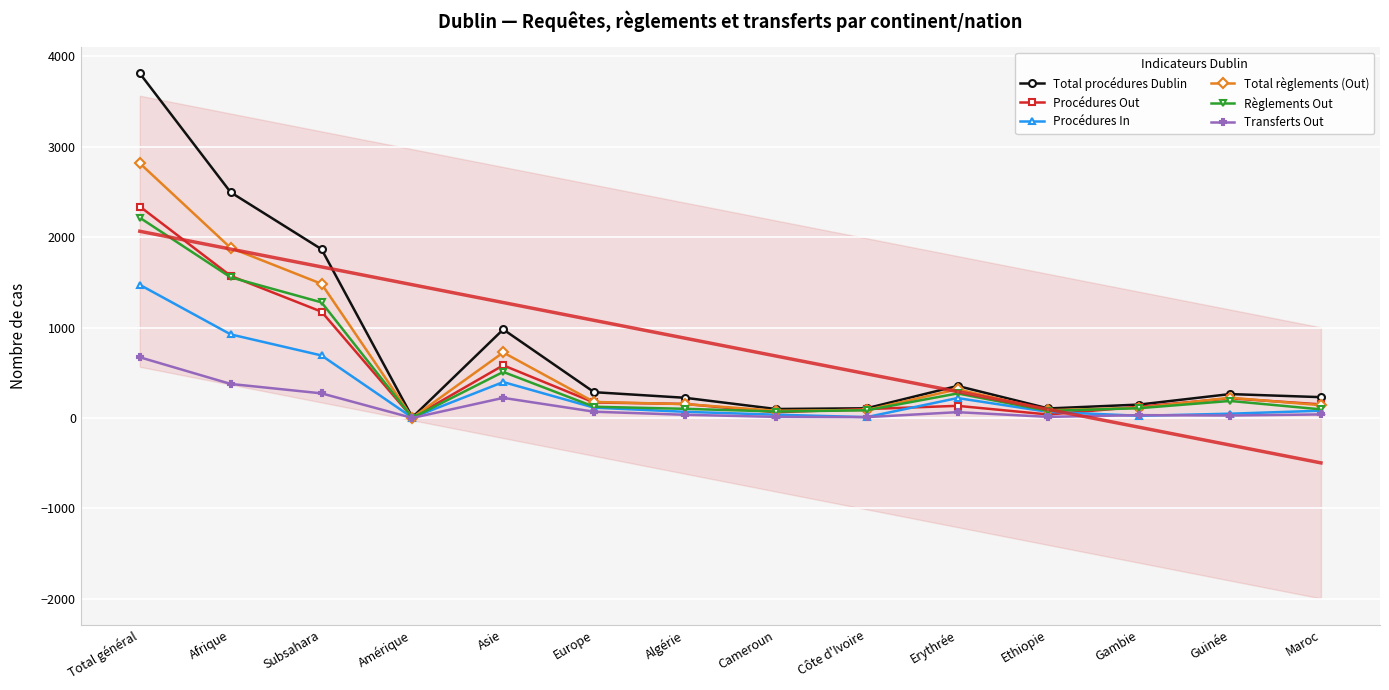

What is the sum of all Transferts Out values?

1839